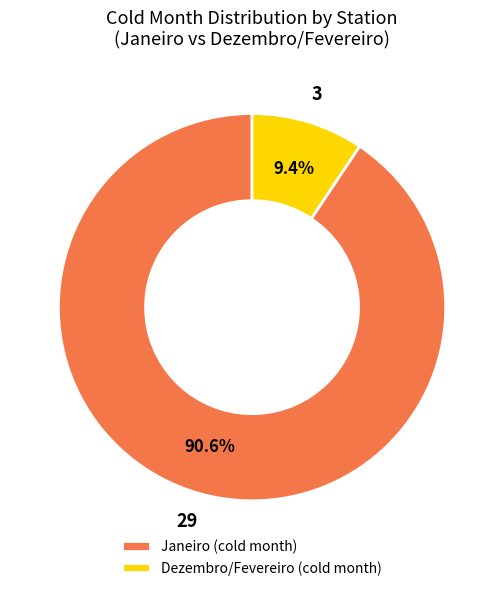

Which category accounts for the majority?

Janeiro (cold month)